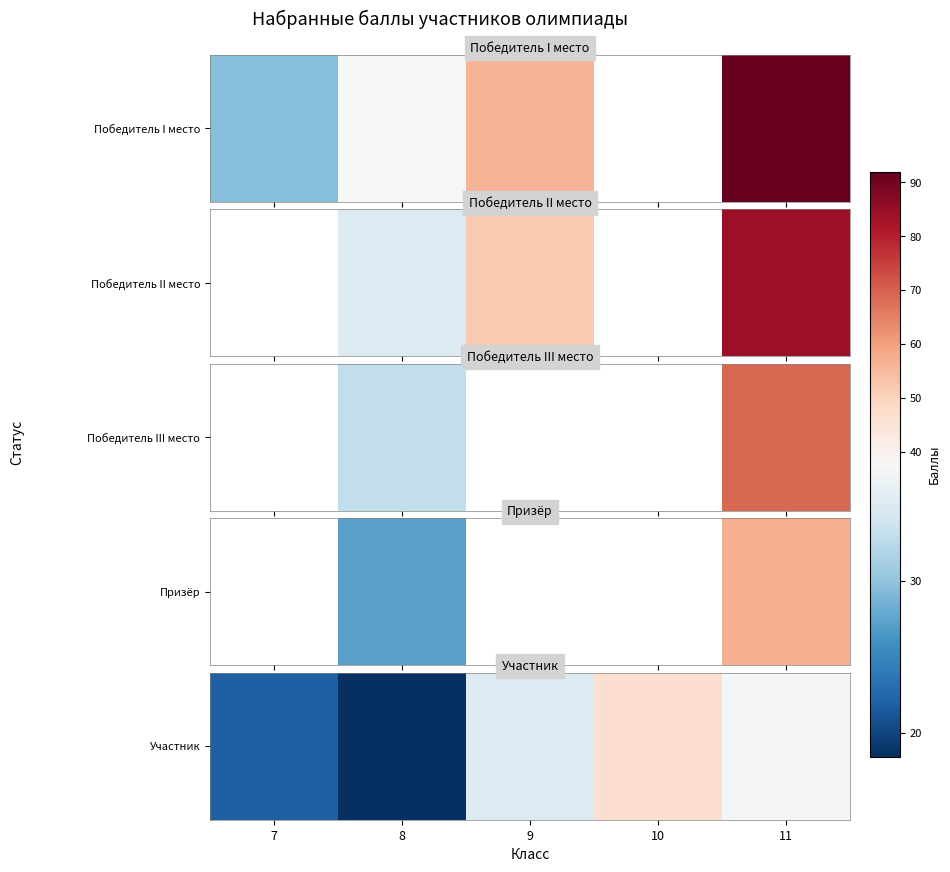

What value does the data have at 10?

46.7